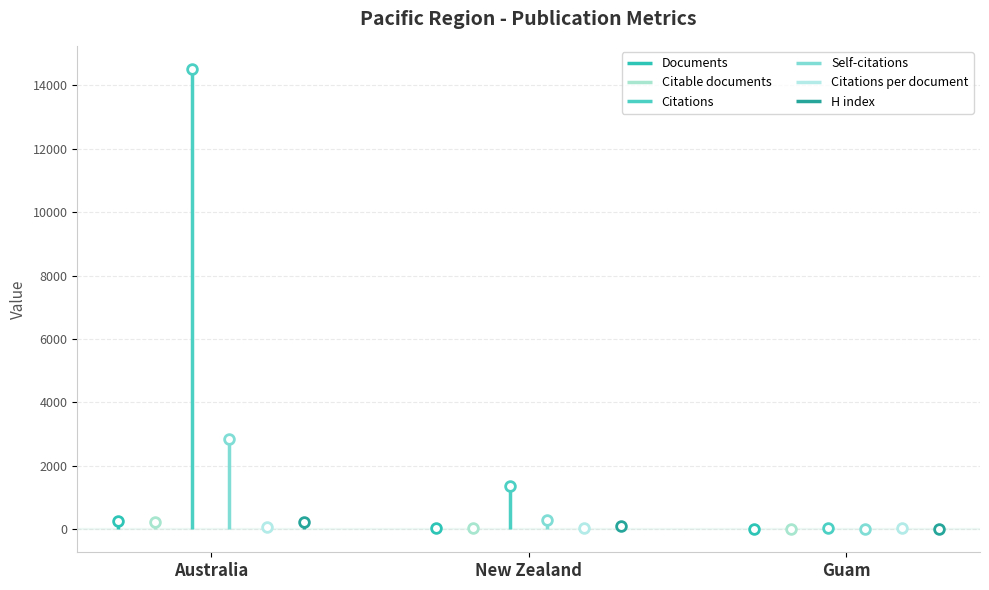

Reading left to right, transcribe all the data shown in this chart.

Documents: 258.0	30.0	1.0
Citable documents: 242.0	29.0	1.0
Citations: 14524.0	1374.0	25.0
Self-citations: 2845.0	285.0	0.0
Citations per document: 56.3	45.8	25.0
H index: 229.0	92.0	11.0